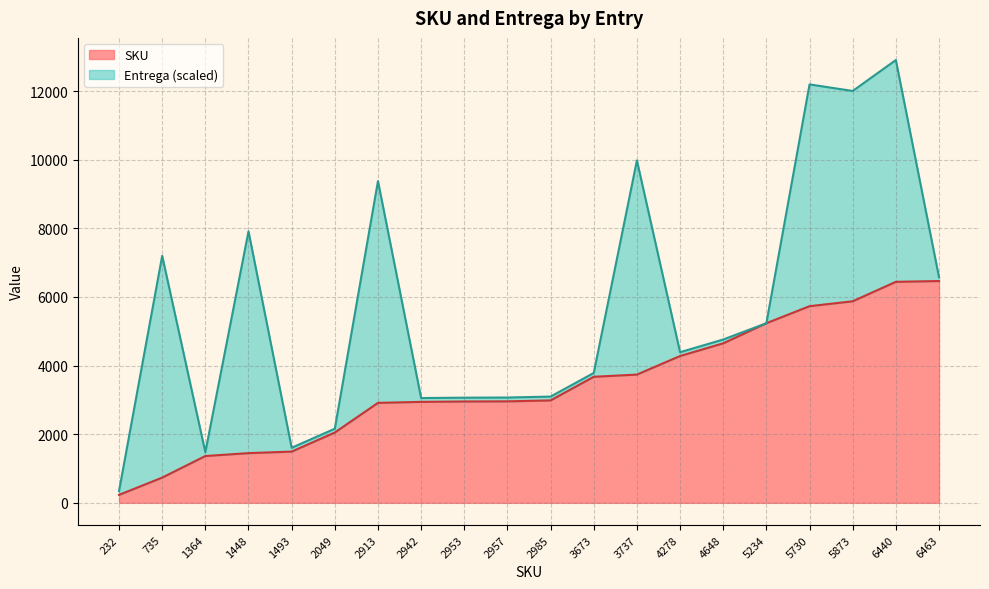

The chart shows a value of 2942 at 2942. True or false?

True